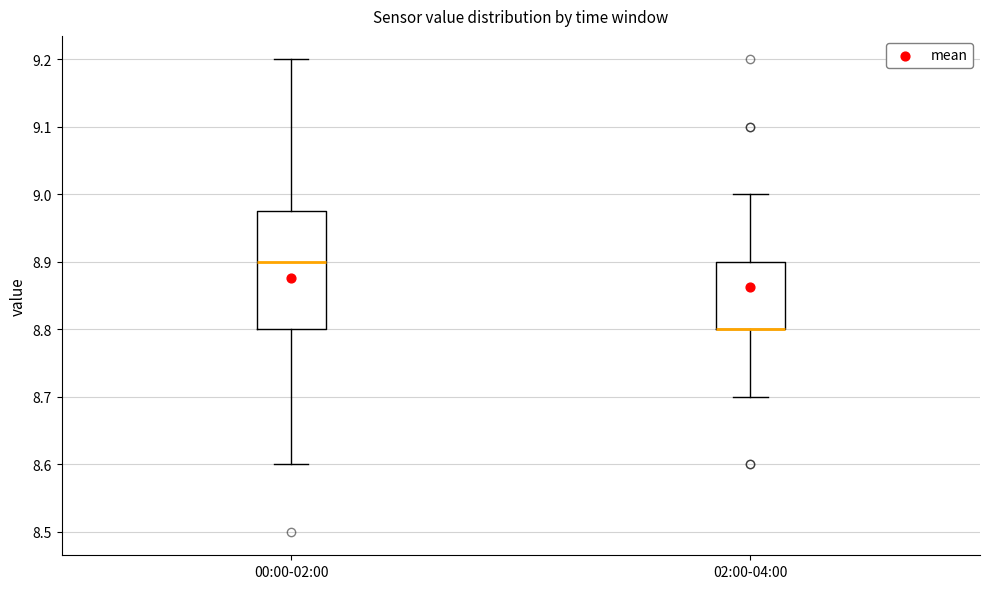

Reading left to right, transcribe this box plot: for each box, give where its median line is, the range the box spans, and where its two whiskers end, as read against the y-axis. The values are not printed on the chart, so give them approximately, as read against the axis.

00:00-02:00: median 8.90, box 8.80 to 8.98, whiskers 8.60 to 9.20
02:00-04:00: median 8.80 (drawn on the box's lower edge), box 8.80 to 8.90, whiskers 8.70 to 9.00